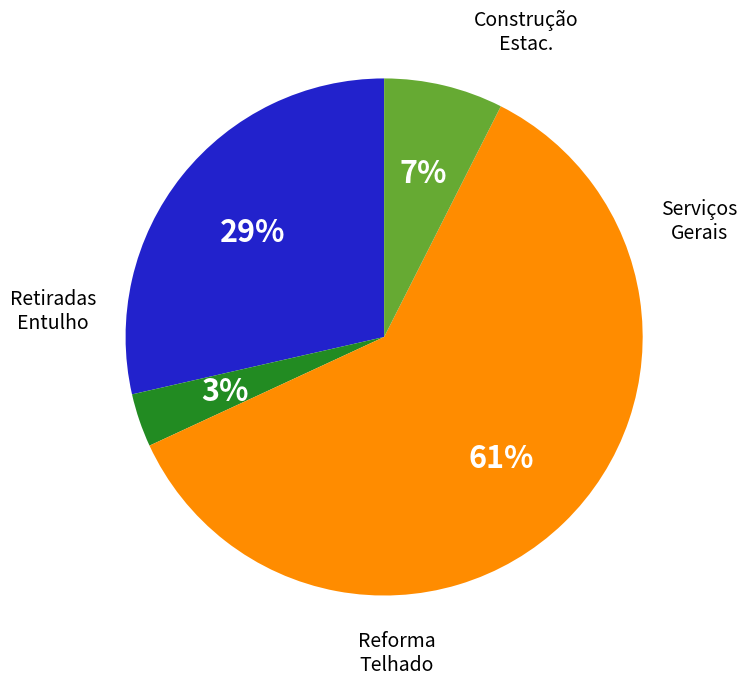

To the nearest percent, what is the average slice percentage?

25%